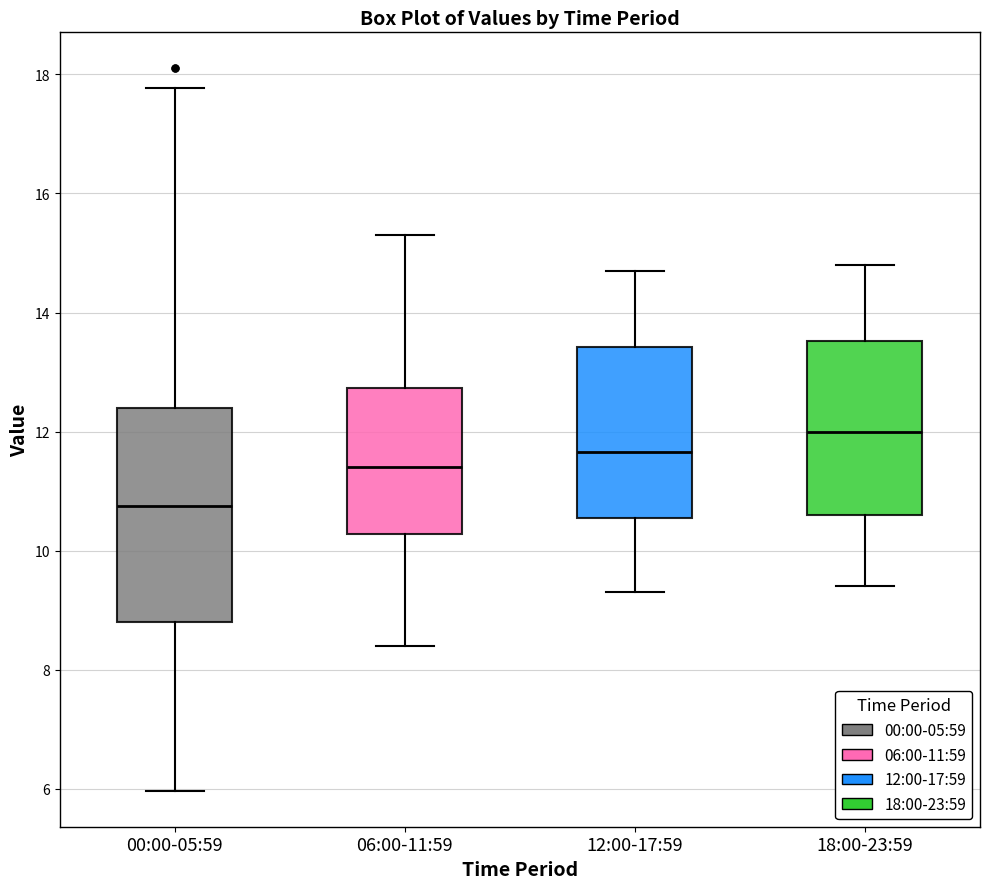

Reading left to right, read every box against the y-axis: the position of its median line, the range the box covers, and the ends of its whiskers. The values are not printed on the chart, so give them approximately, as read against the axis.

00:00-05:59: median 10.8, box 8.8 to 12.4, whiskers 6.0 to 17.8
06:00-11:59: median 11.4, box 10.2 to 12.8, whiskers 8.4 to 15.4
12:00-17:59: median 11.6, box 10.6 to 13.4, whiskers 9.4 to 14.8
18:00-23:59: median 12.0, box 10.6 to 13.6, whiskers 9.4 to 14.8